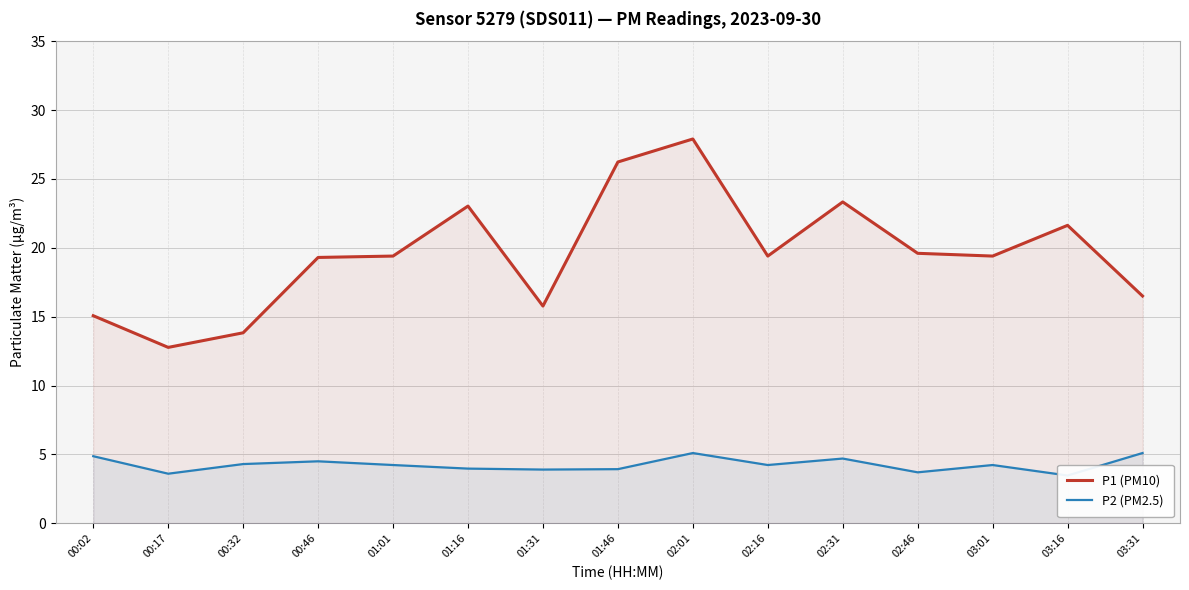

What are all the series names shown in the legend?

P1 (PM10), P2 (PM2.5)